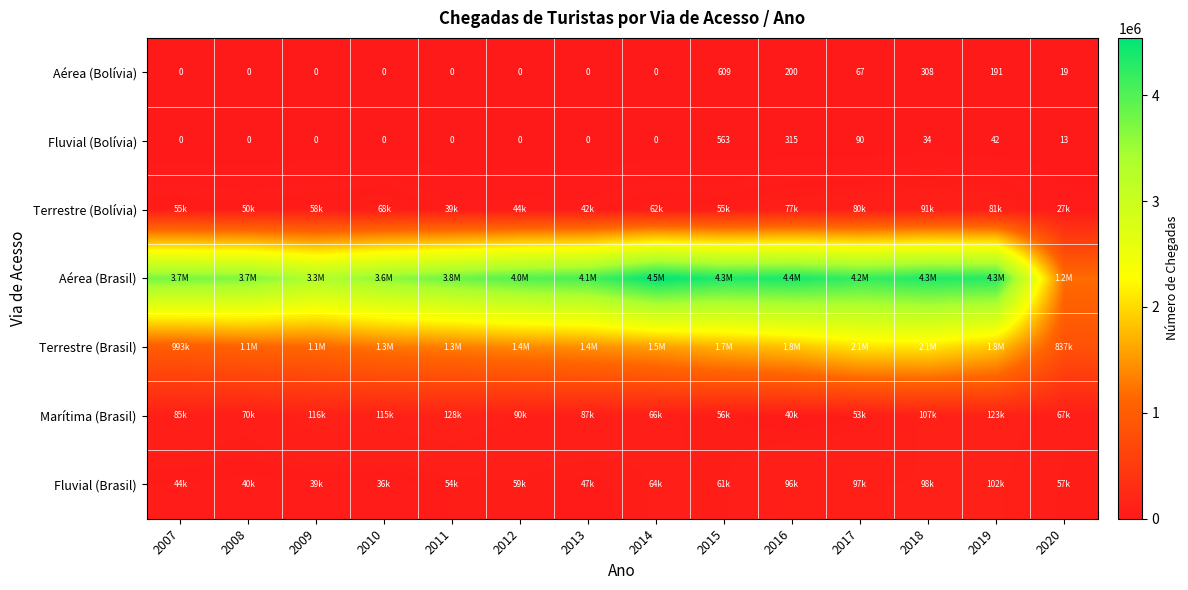

What is the highest value of the Aérea (Bolívia) series?

609